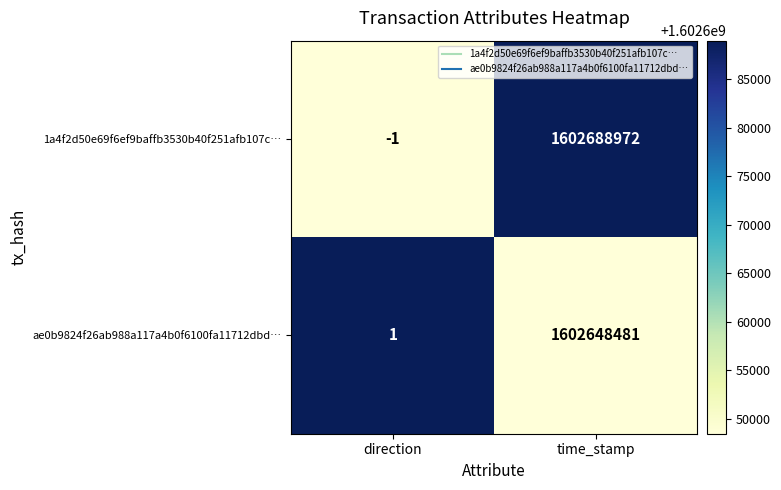

What is the sum of all 1a4f2d50e69f6ef9baffb3530b40f251afb107c… values?

1602688971